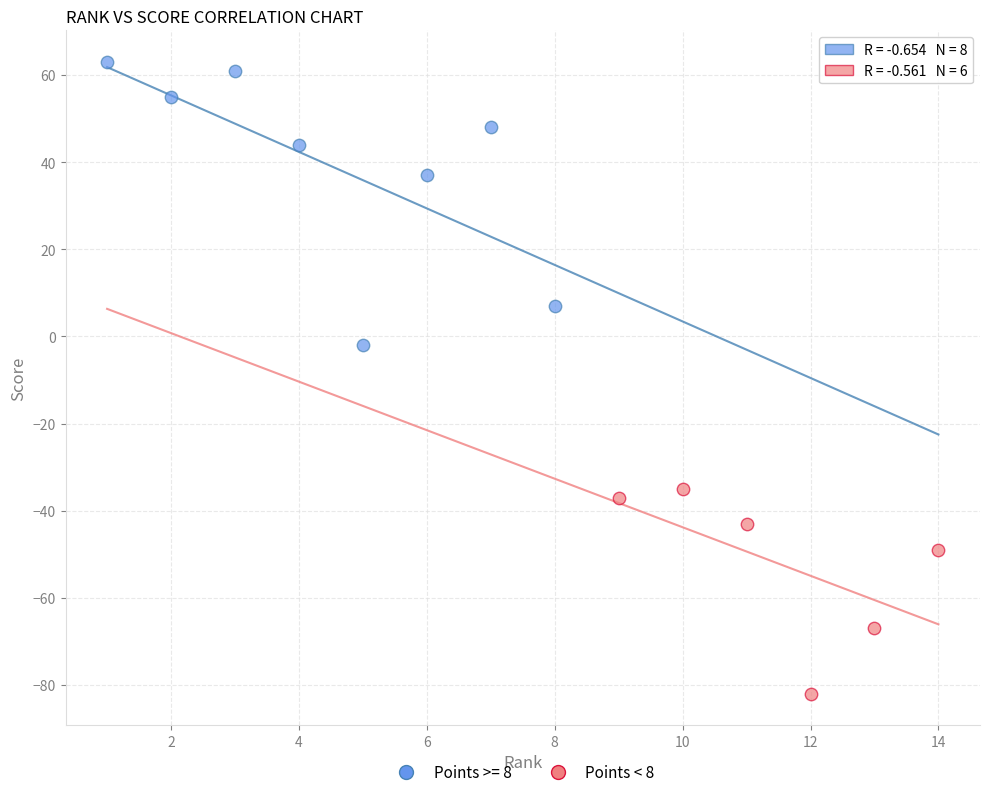

Which series has the largest Y range (max minus min)?

Points >= 8